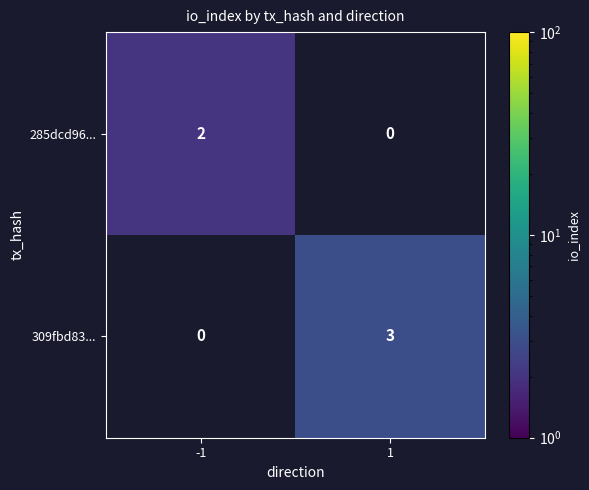

True or false: 309fbd83... has a value of 3 at 1.

True